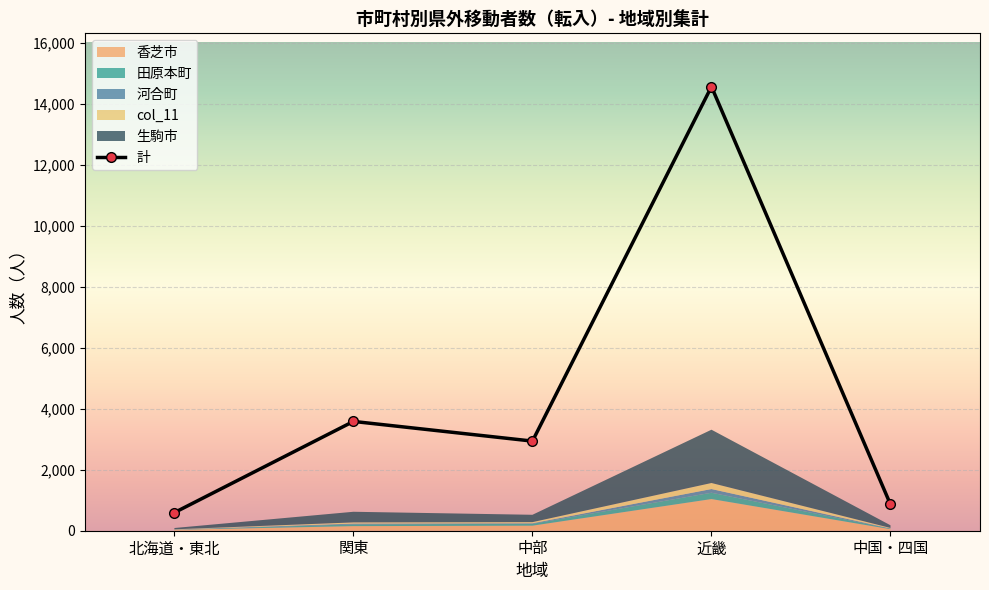

List the labels in order of value, smallest first.

北海道・東北, 中国・四国, 中部, 関東, 近畿